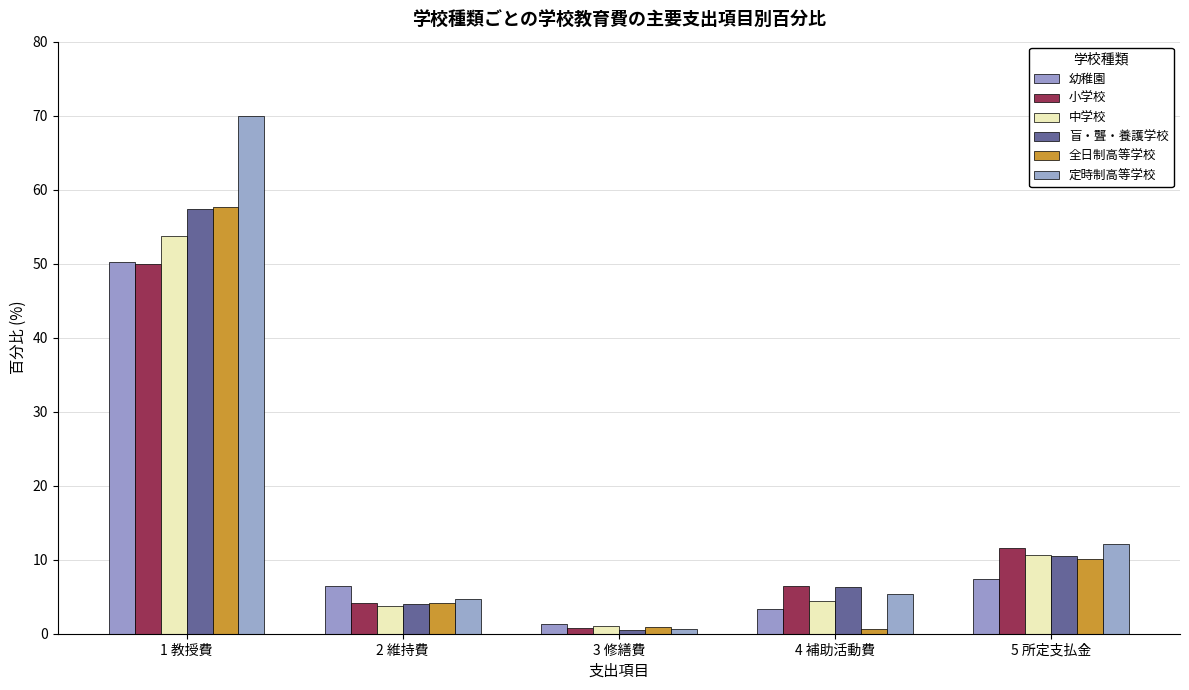

What is the label of the 1st bar from the right?

5 所定支払金